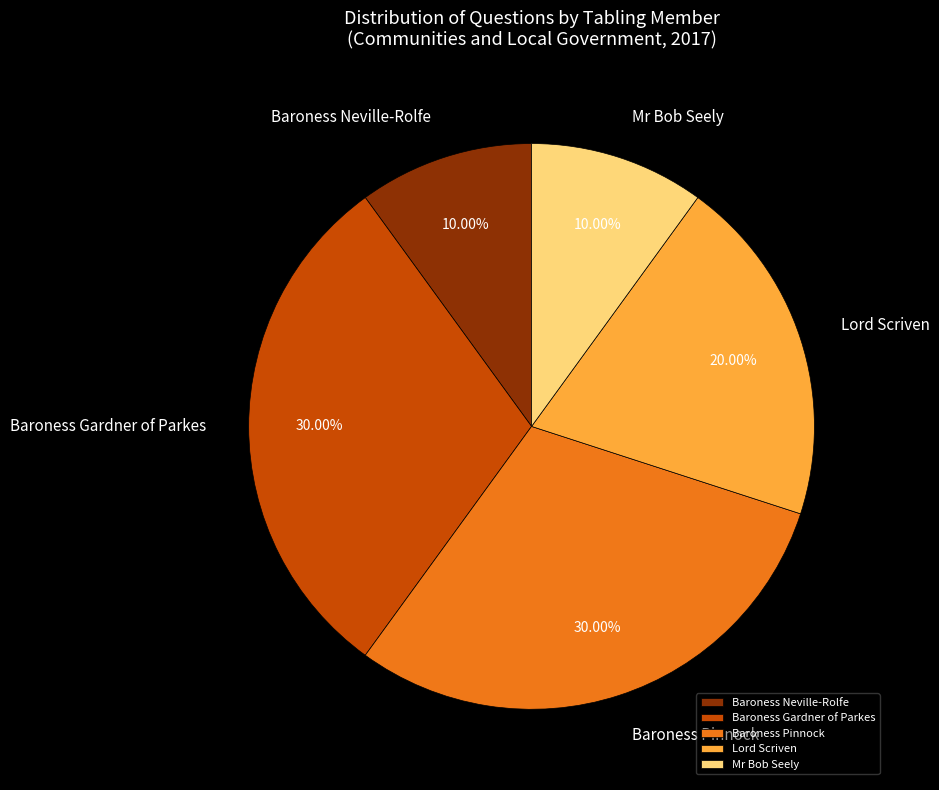

To the nearest percent, what is the combined percentage of Lord Scriven and Mr Bob Seely?

30%